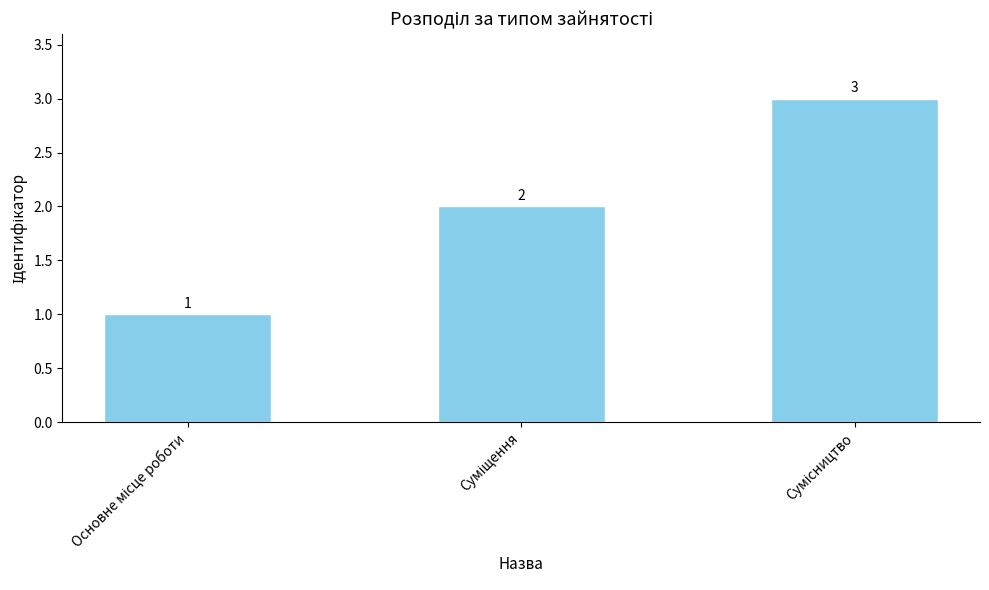

What is the value of the 1st bar from the left?

1